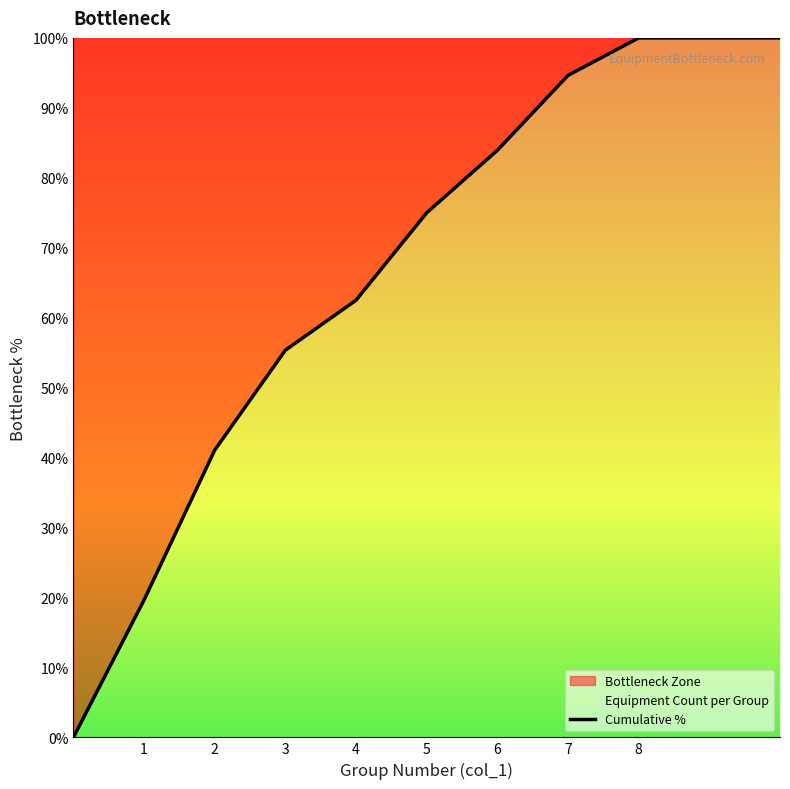

What is the average value?

63.2